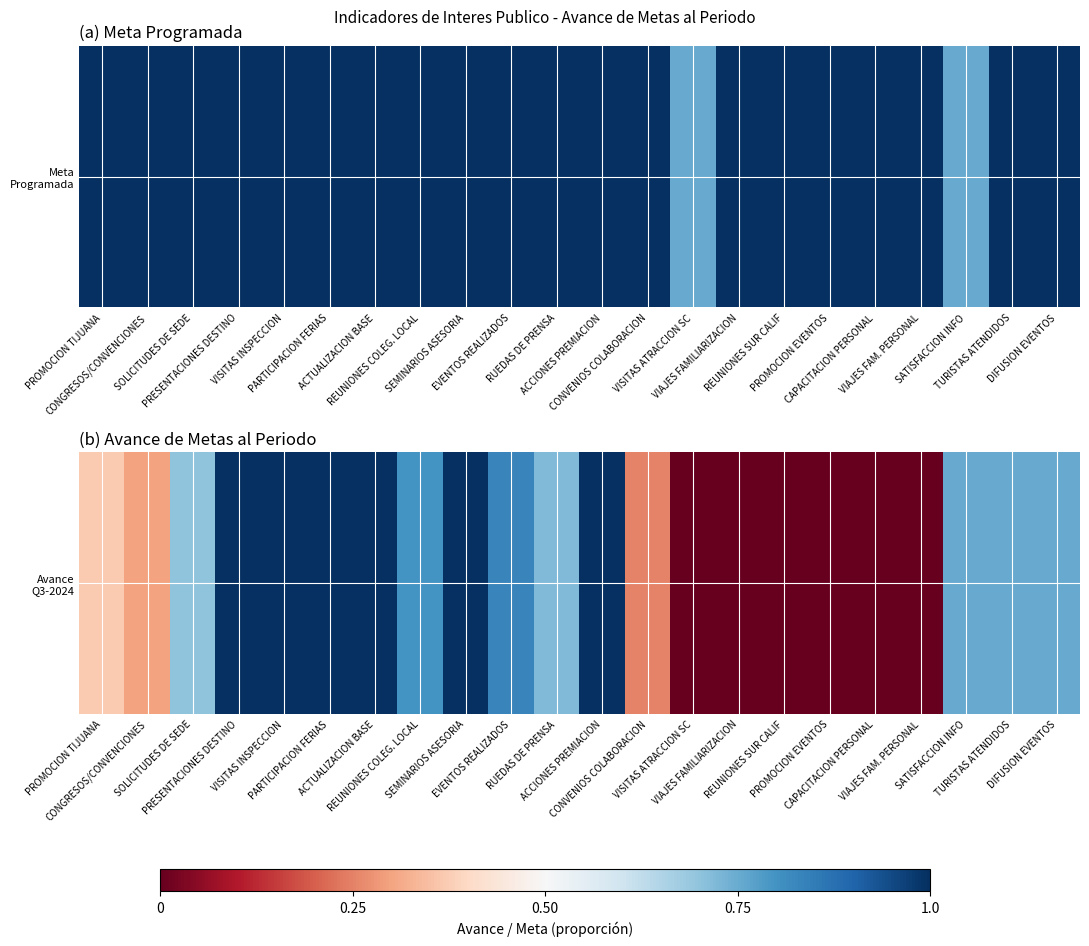

At which category does the chart reach its minimum across all series?

VISITAS ATRACCION SC